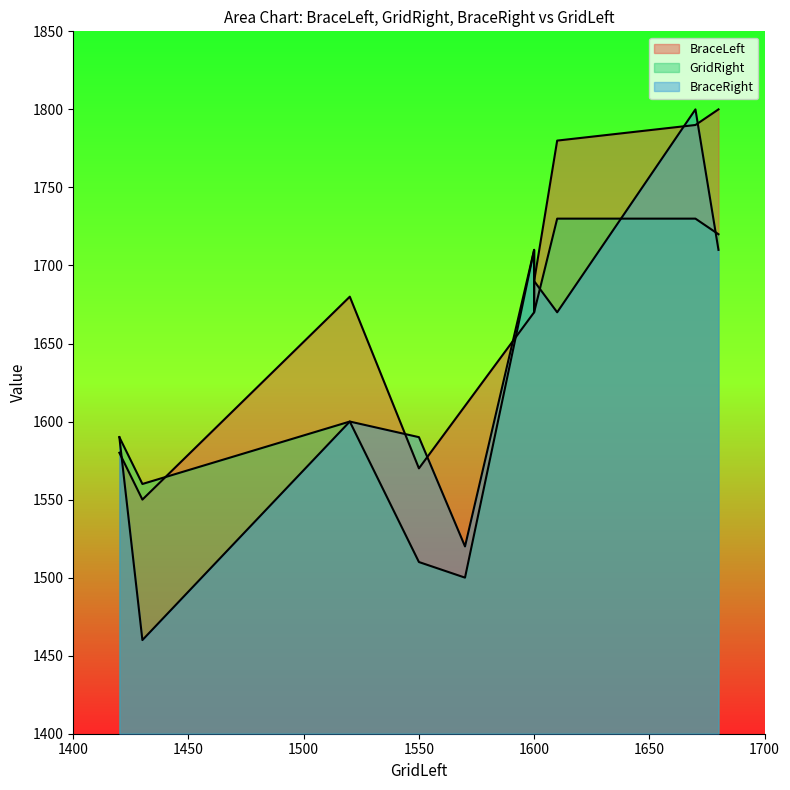

True or false: BraceRight has a value of 1710 at 1680.

True